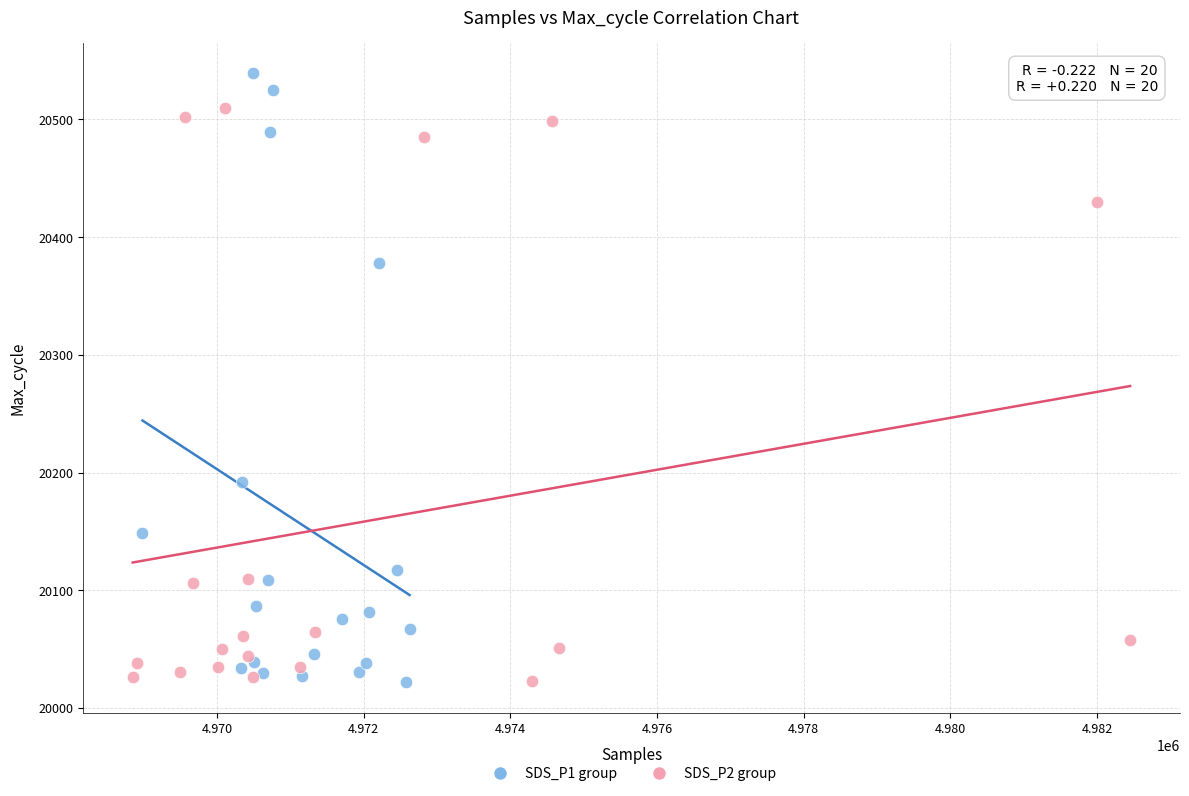

Which series has the largest Y range (max minus min)?

SDS_P1 group